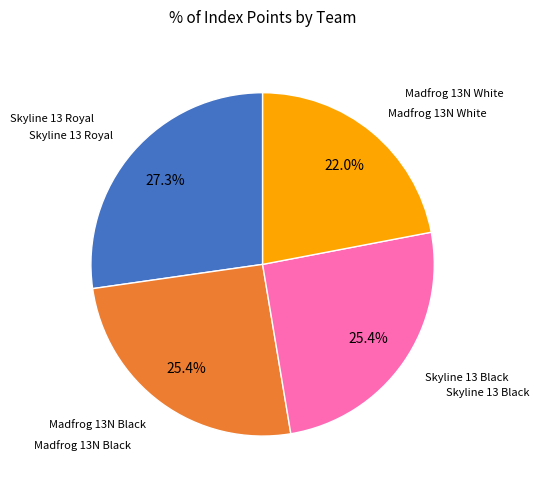

Is there a majority slice in this chart?

No